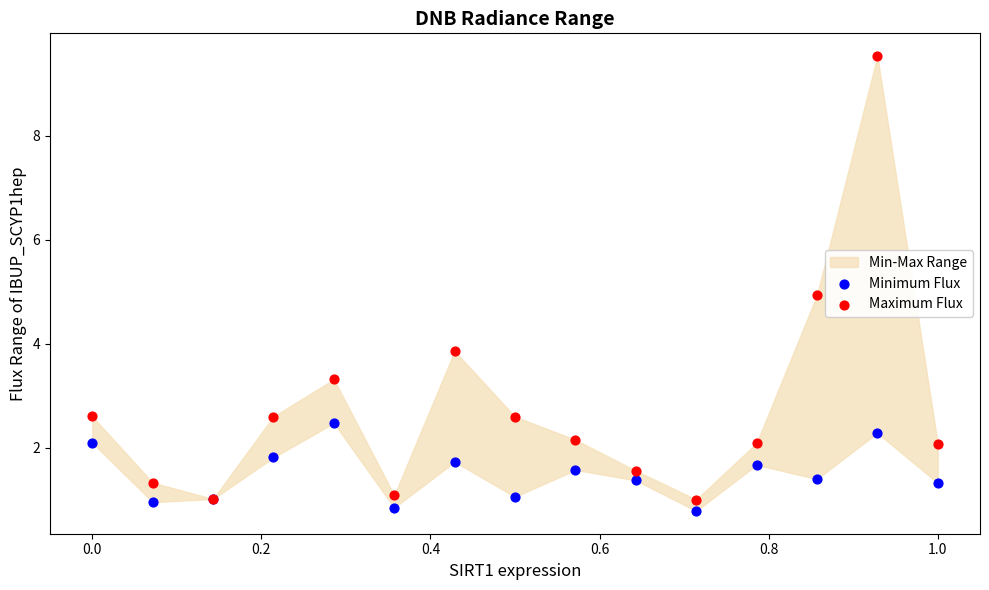

Which series contains the lowest Y value?

Minimum Flux